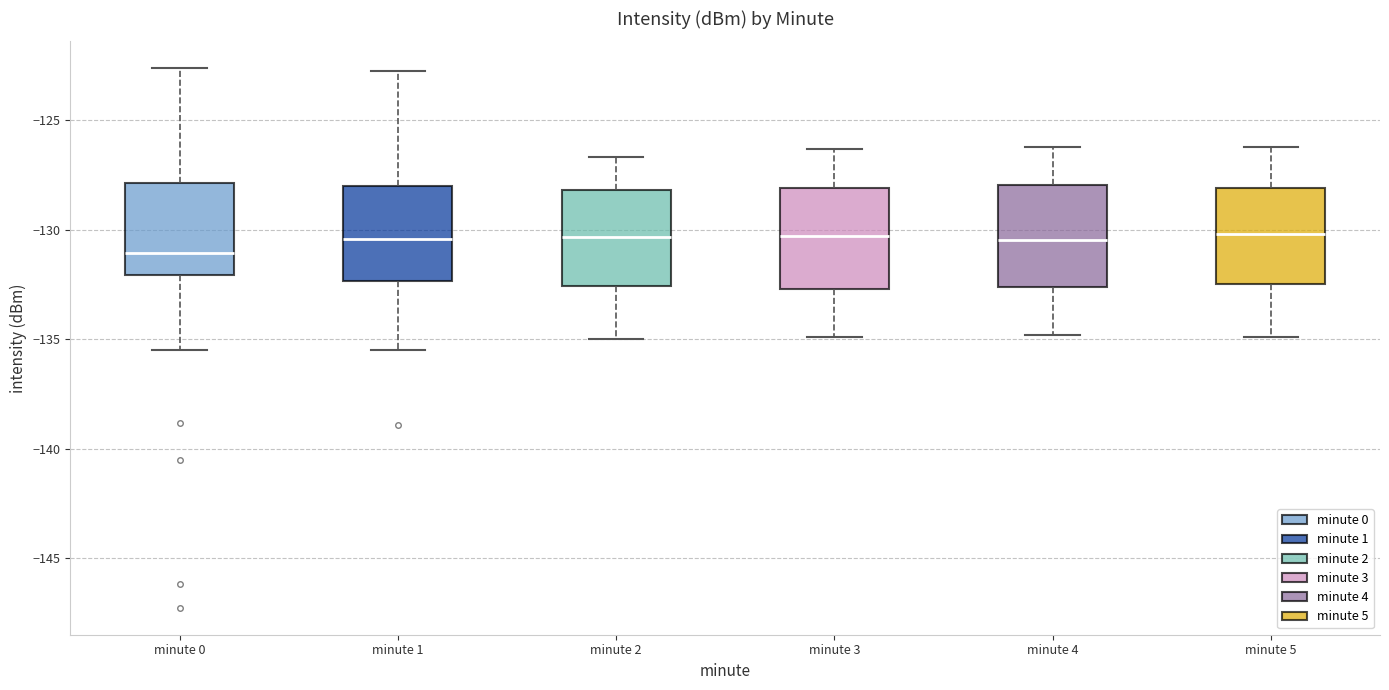

Where does the lower whisker of the box for minute 1 end on the y-axis? The values are not printed on the chart, so give them approximately, as read against the axis.

-135.5